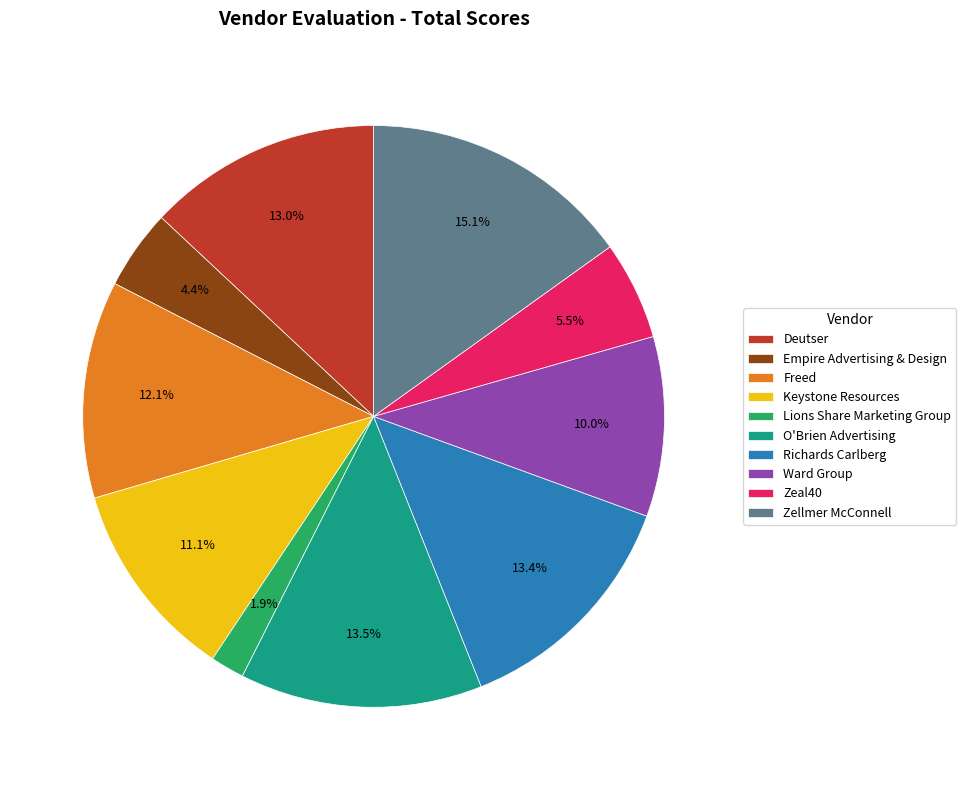

What is the ratio of the value at Keystone Resources to the value at Zellmer McConnell?

0.7